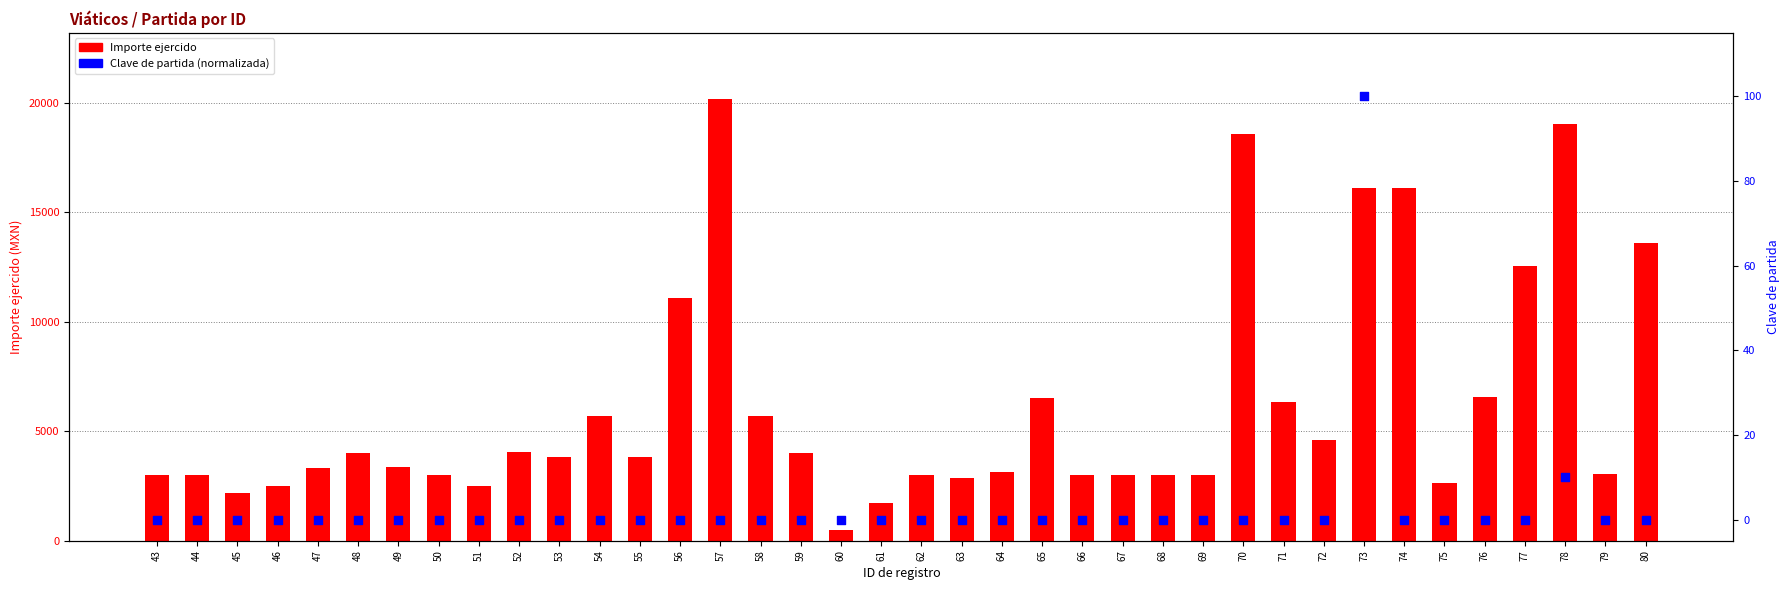

Which series has the largest Y range (max minus min)?

Importe ejercido